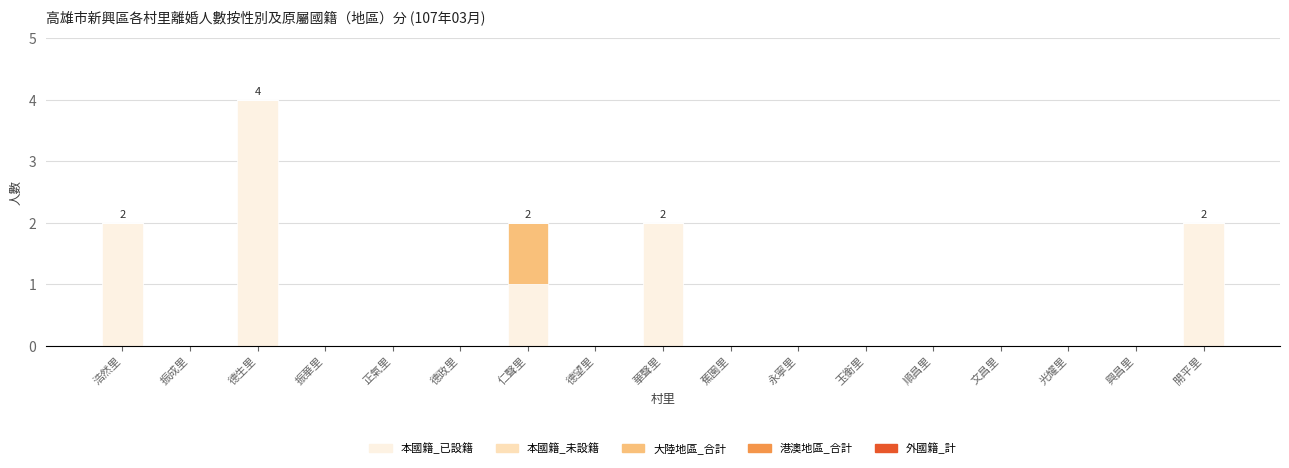

Does the chart contain stacked bars?

Yes